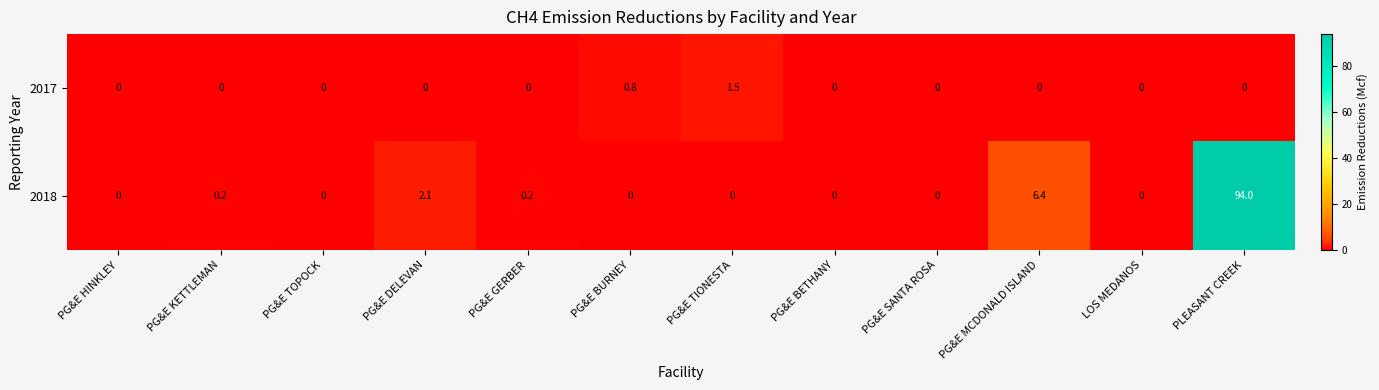

List the series in order of their peak value, lowest first.

2017, 2018